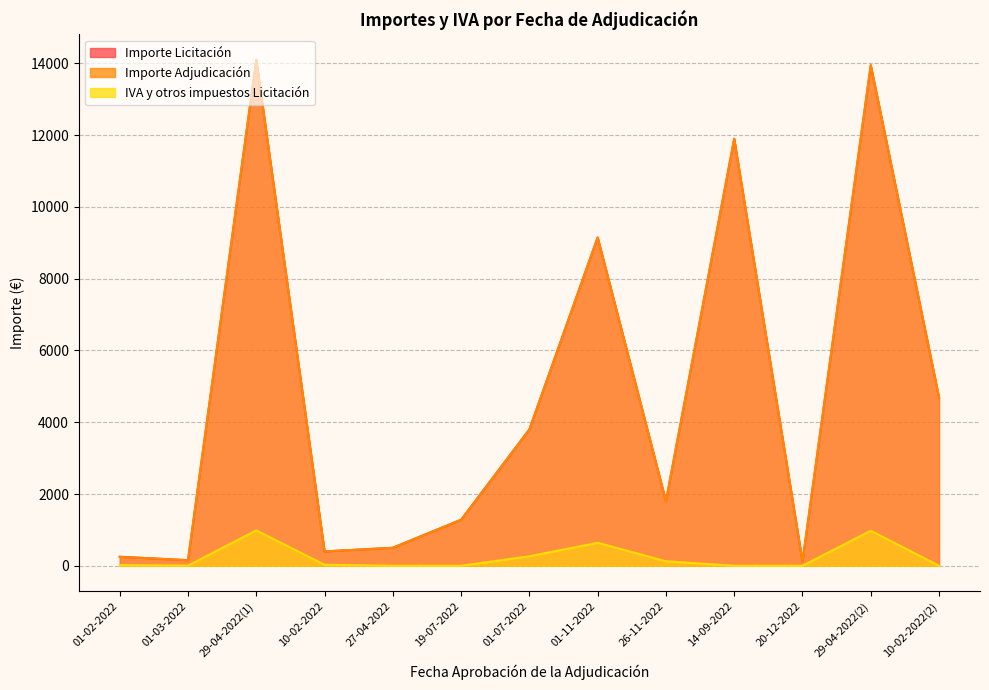

Which series has the widest spread of values?

Importe Licitación